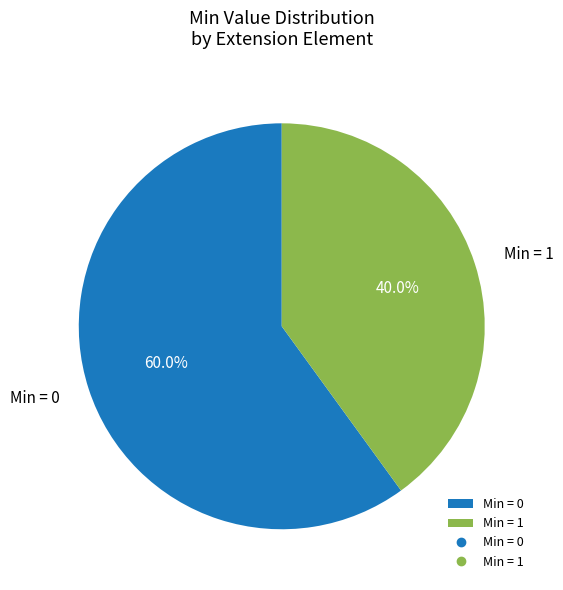

Rank the categories by value from lowest to highest.

Min = 1, Min = 0